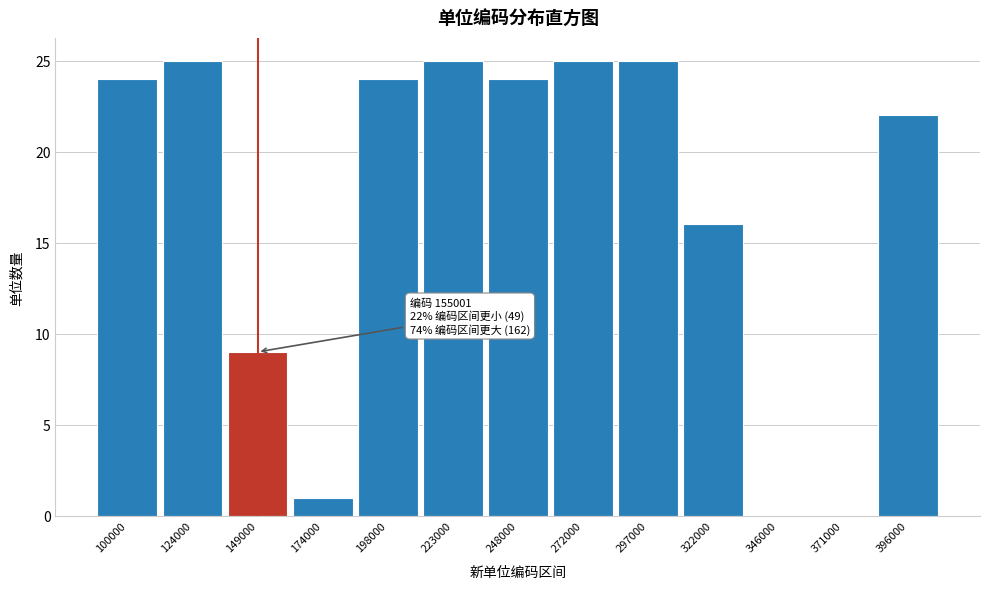

Reading left to right, transcribe all the data shown in this chart.

100000=24	124000=25	149000=9	174000=1	198000=24	223000=25	248000=24	272000=25	297000=25	322000=16	346000=0	371000=0	396000=22